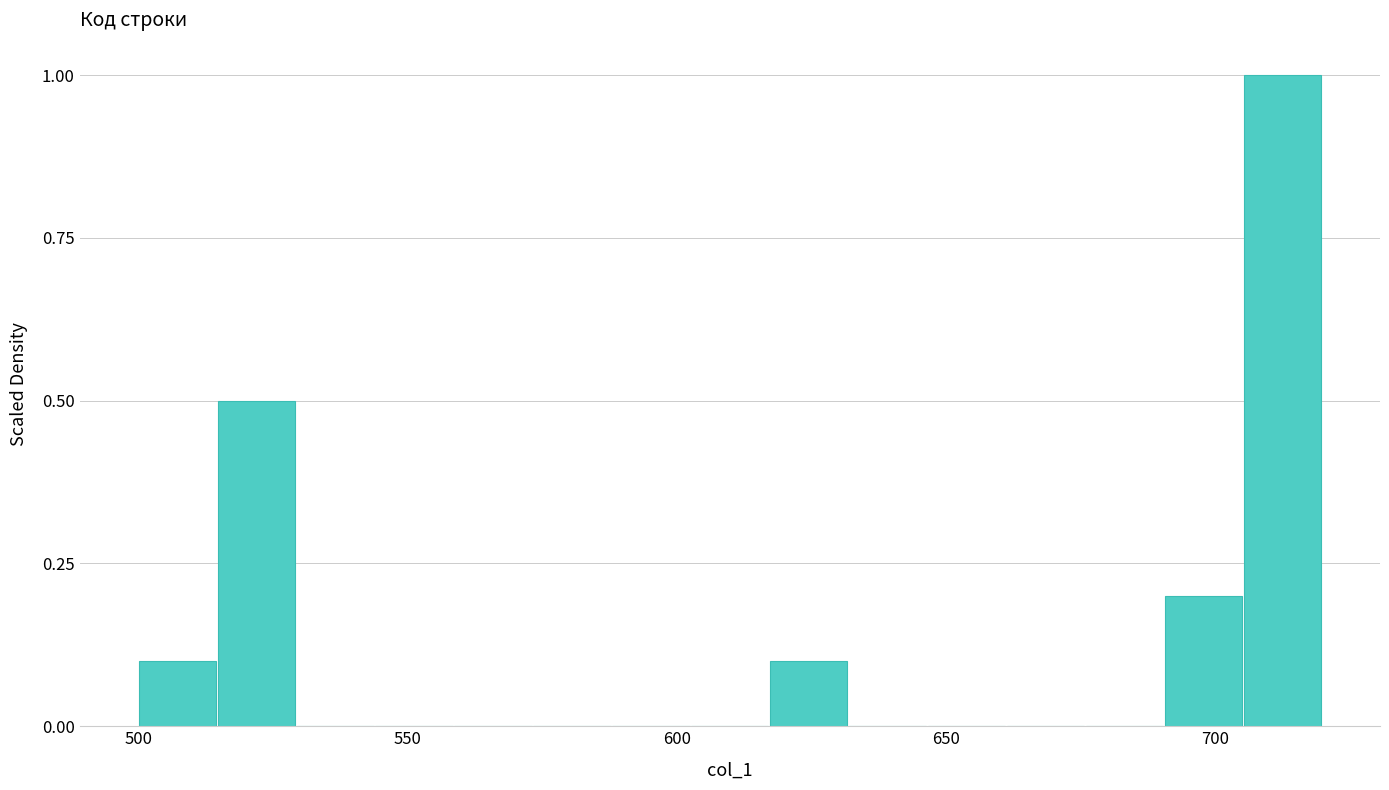

Read against the x-axis, roughly where is the centre of the tallest bar?

715